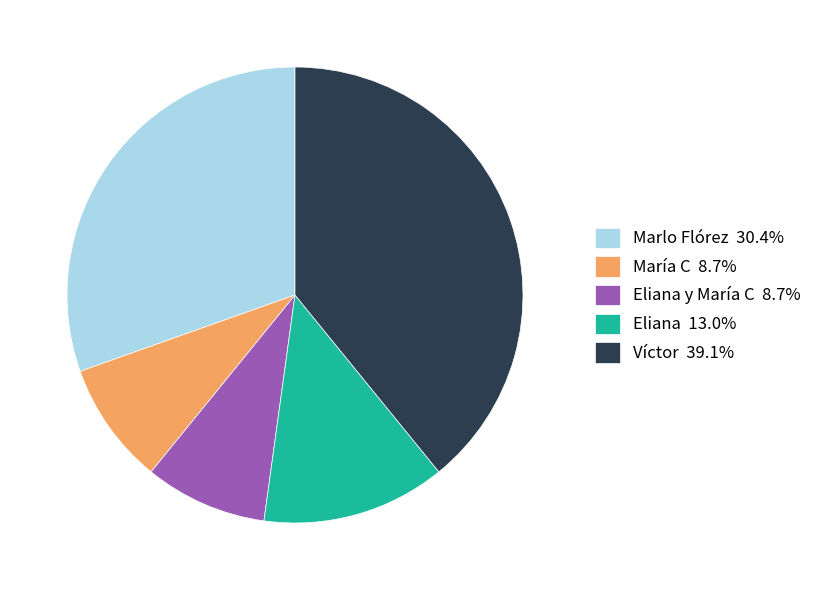

Does Marlo Flórez 30.4% account for over 50% of the chart?

No